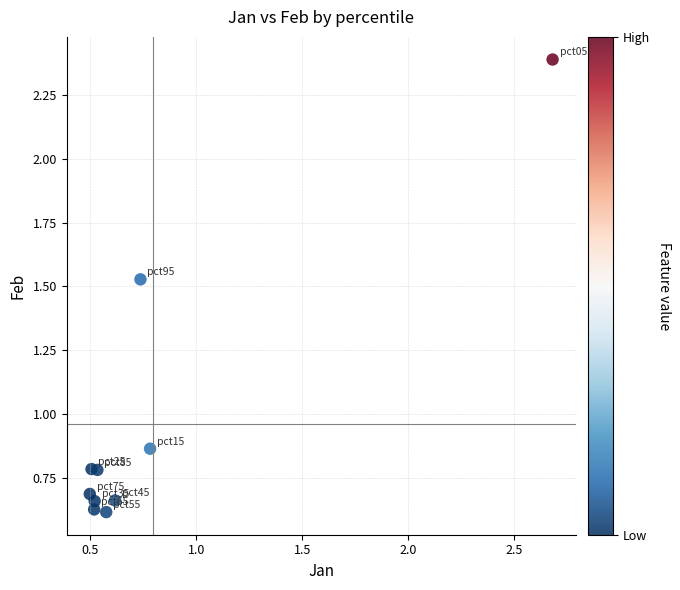

What is the range of X values (max minus min)?

2.2